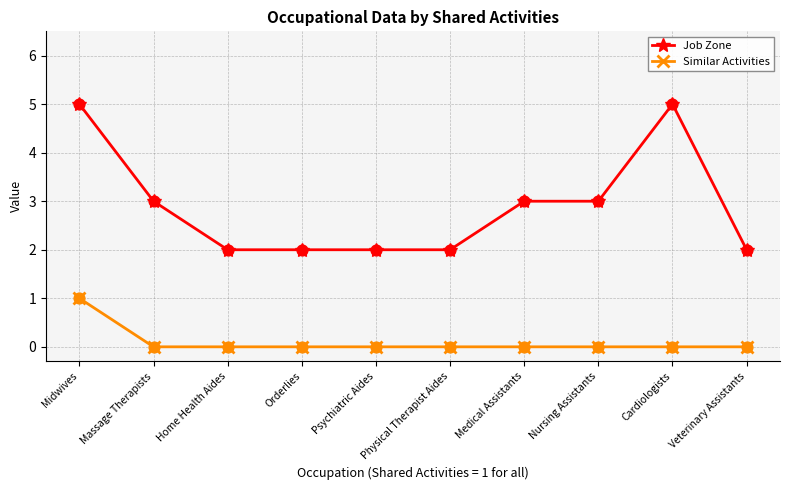

What is the total value across all series at Orderlies?

2